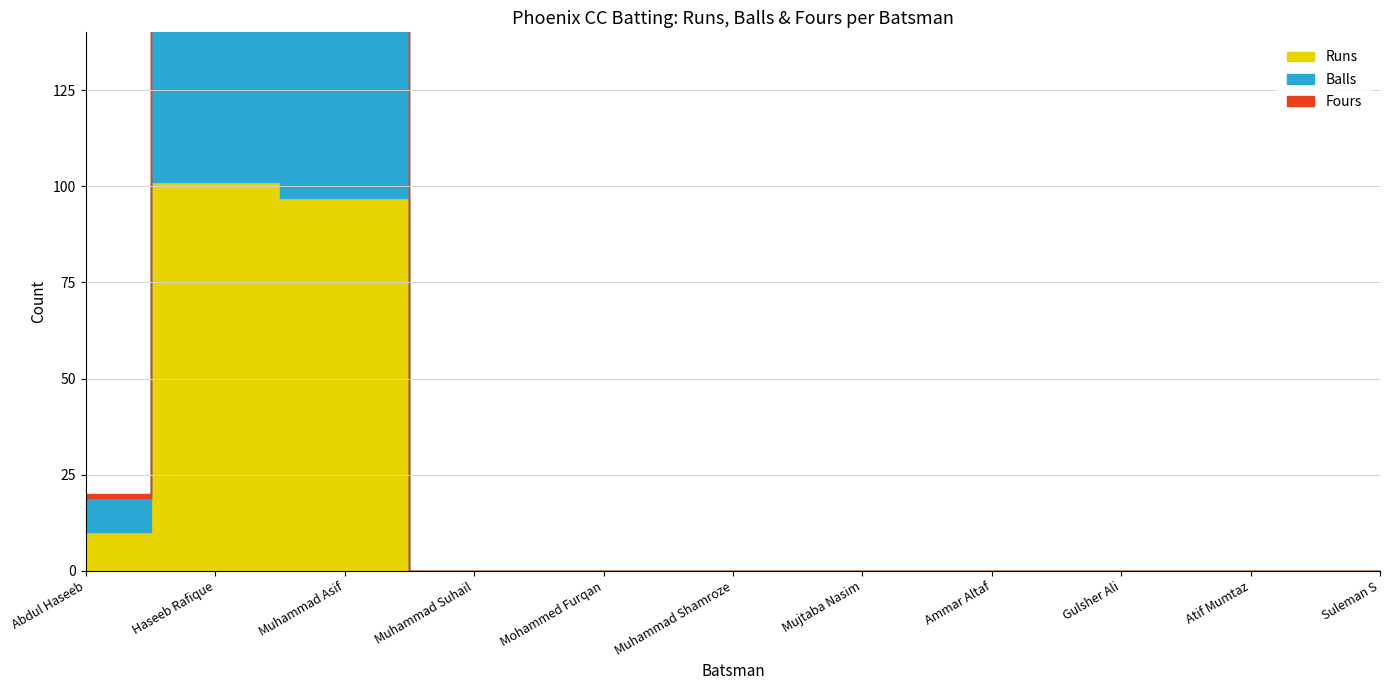

Reading left to right, transcribe all the data shown in this chart.

Runs: Abdul Haseeb=10	Haseeb Rafique=101	Muhammad Asif=97	Muhammad Suhail=0	Mohammed Furqan=0	Muhammad Shamroze=0	Mujtaba Nasim=0	Ammar Altaf=0	Gulsher Ali=0	Atif Mumtaz=0	Suleman S=0
Balls: Abdul Haseeb=9	Haseeb Rafique=59	Muhammad Asif=52	Muhammad Suhail=0	Mohammed Furqan=0	Muhammad Shamroze=0	Mujtaba Nasim=0	Ammar Altaf=0	Gulsher Ali=0	Atif Mumtaz=0	Suleman S=0
Fours: Abdul Haseeb=1	Haseeb Rafique=16	Muhammad Asif=9	Muhammad Suhail=0	Mohammed Furqan=0	Muhammad Shamroze=0	Mujtaba Nasim=0	Ammar Altaf=0	Gulsher Ali=0	Atif Mumtaz=0	Suleman S=0